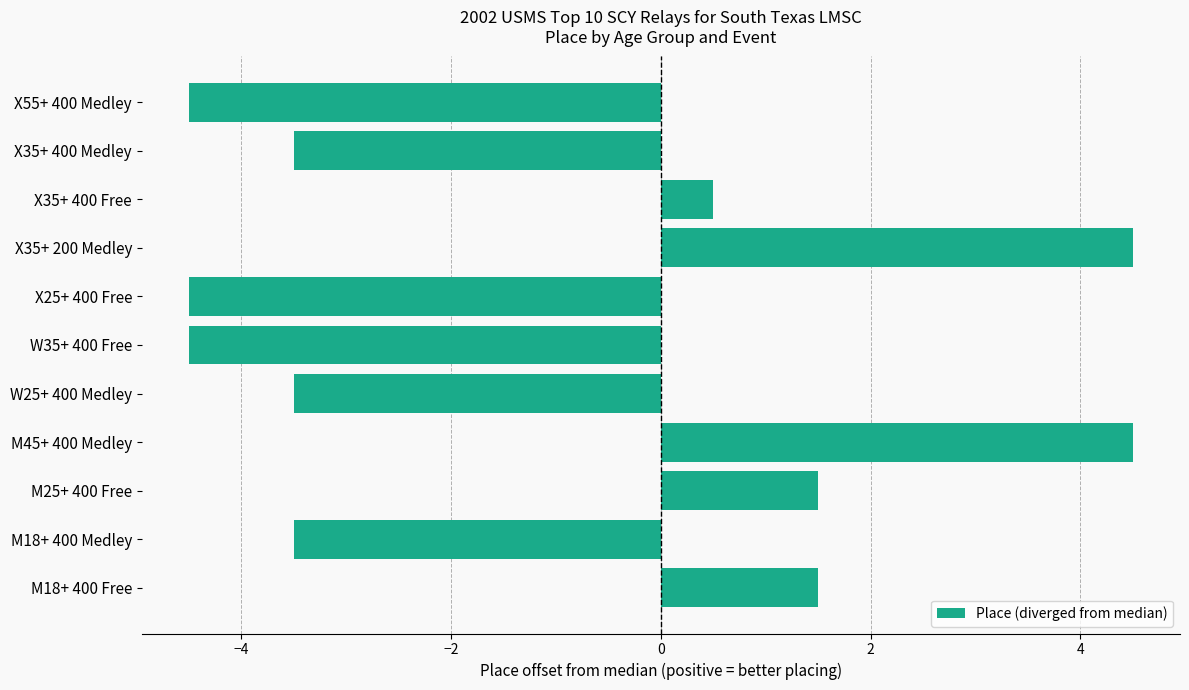

Count the number of values greater than -3.

5